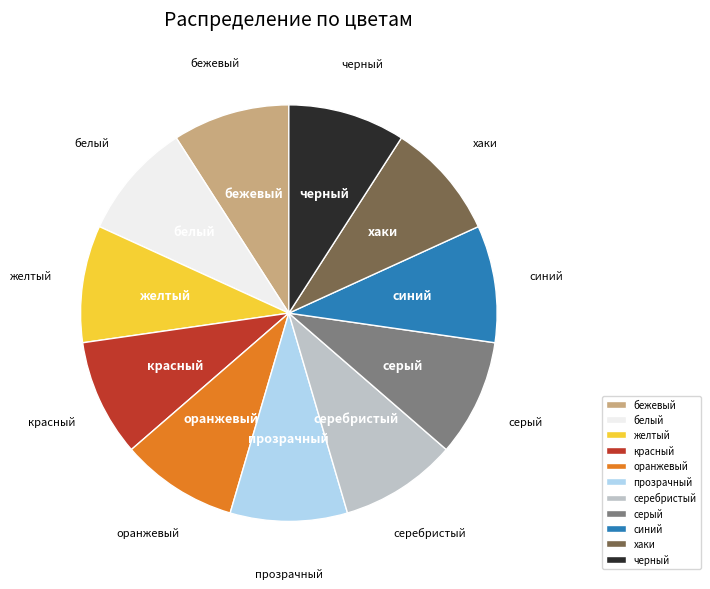

Does черный account for over 50% of the chart?

No